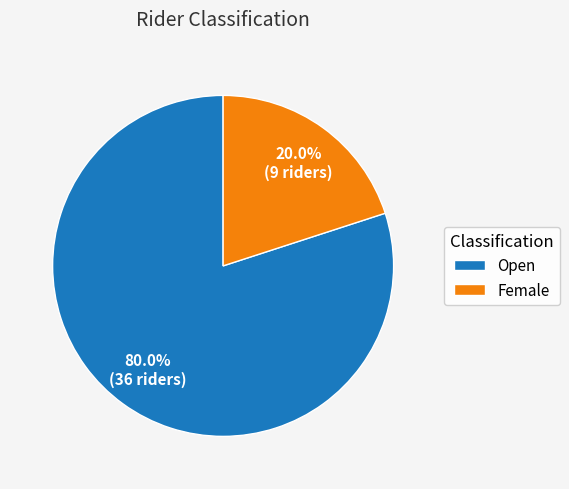

To the nearest percent, what is the difference between the largest and smallest slice percentages?

60%